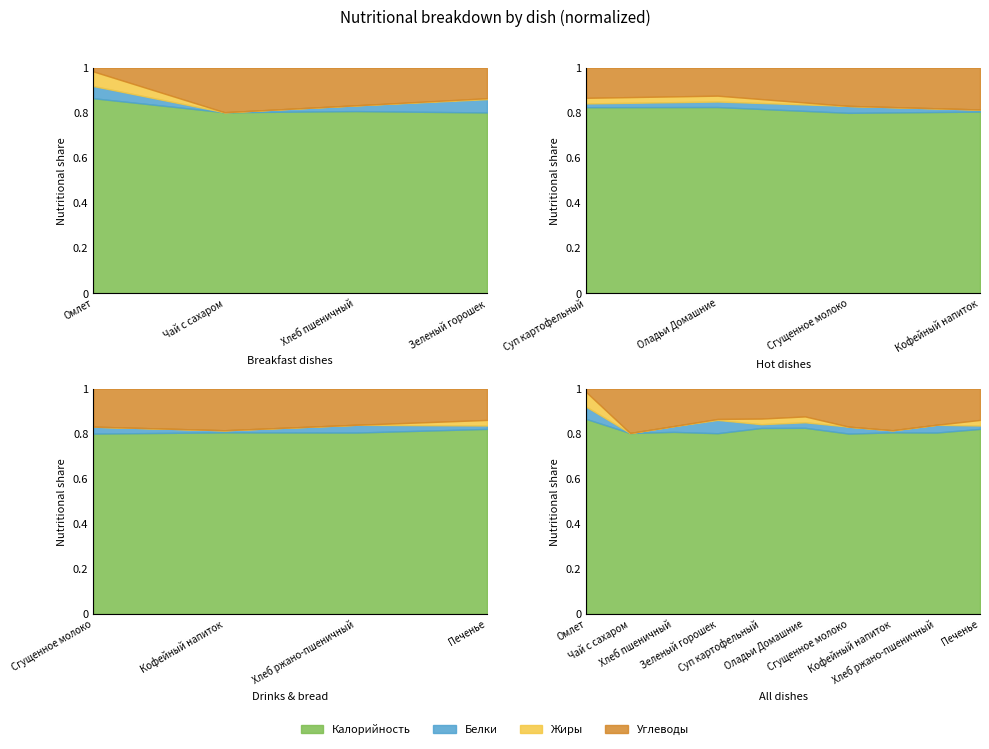

Where is Жиры nearest to the value 0?

Чай с сахаром